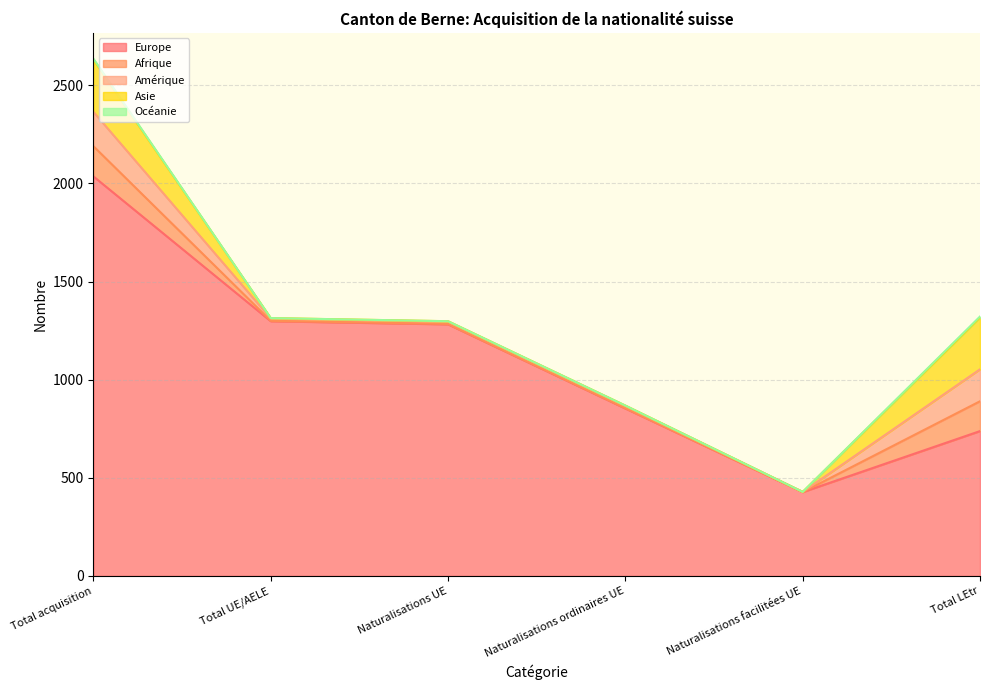

True or false: Amérique and Océanie intersect in this chart.

False